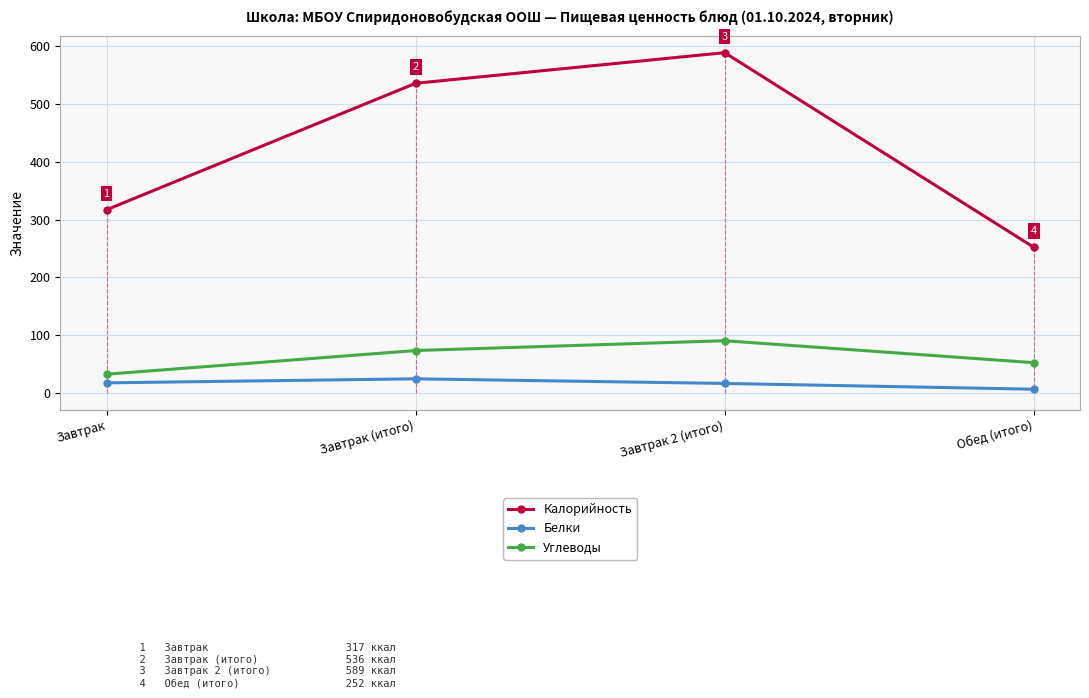

The value of Углеводы at Завтрак (итого) is 107. True or false?

False